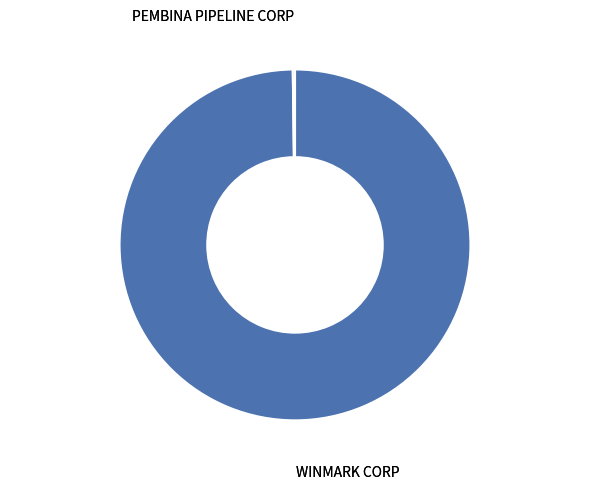

Which slice is the largest?

WINMARK CORP